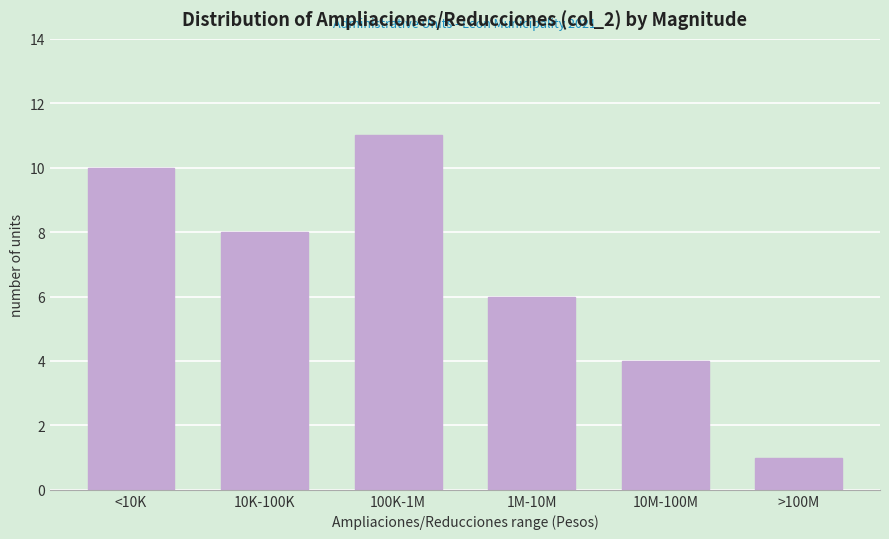

Reading left to right, list all the values displayed in this chart.

10	8	11	6	4	1